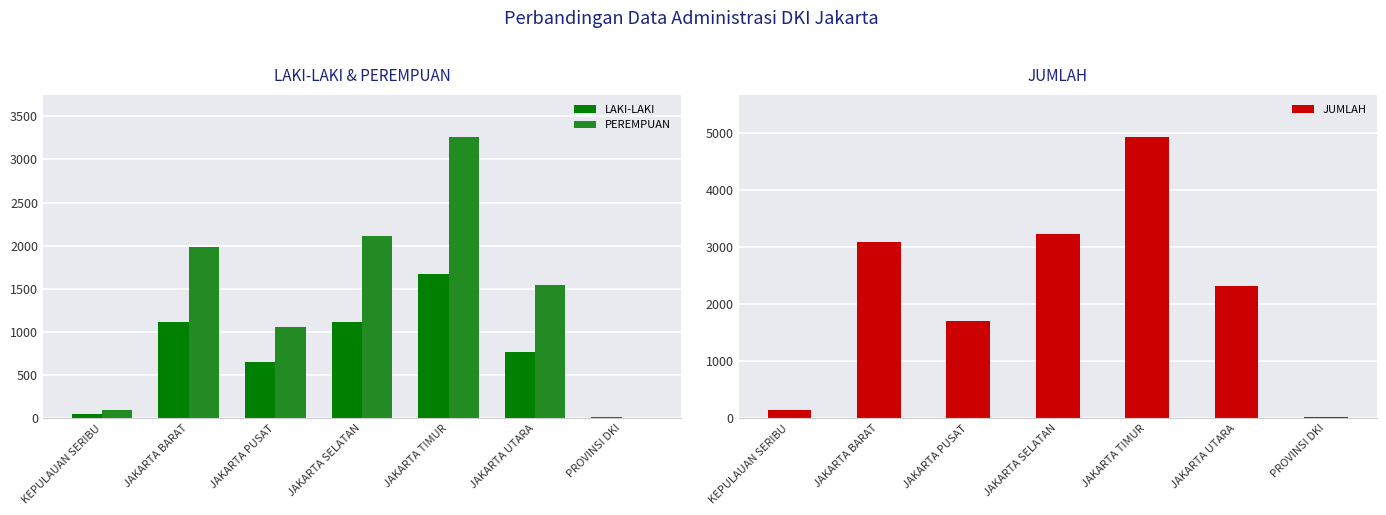

Which series has the widest spread of values?

JUMLAH